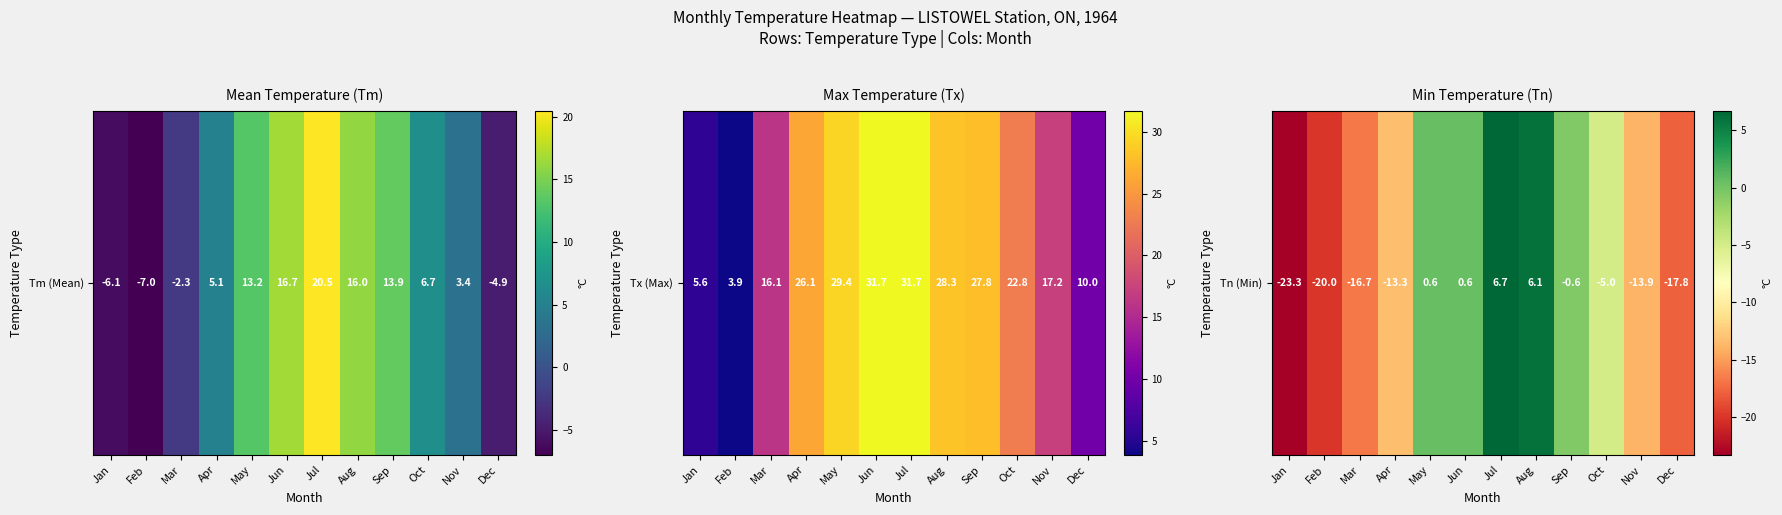

What is the smallest value displayed?

-23.3